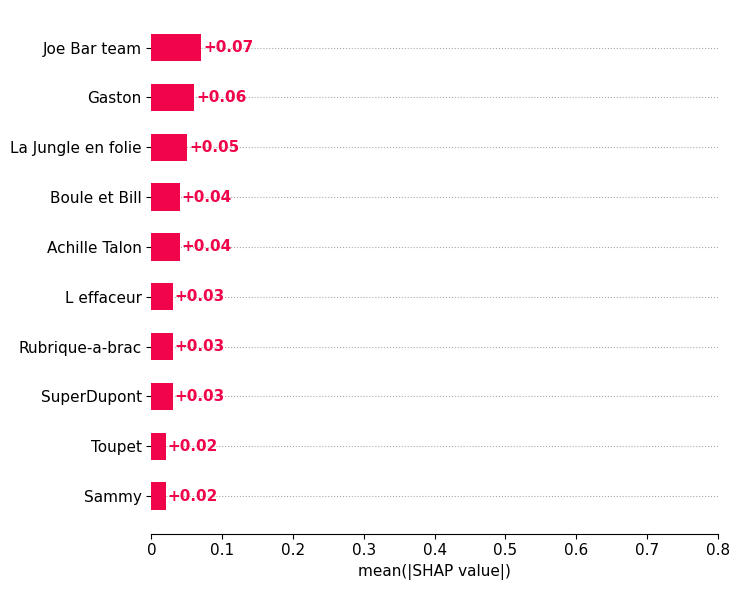

What is the sum of all values?

0.4